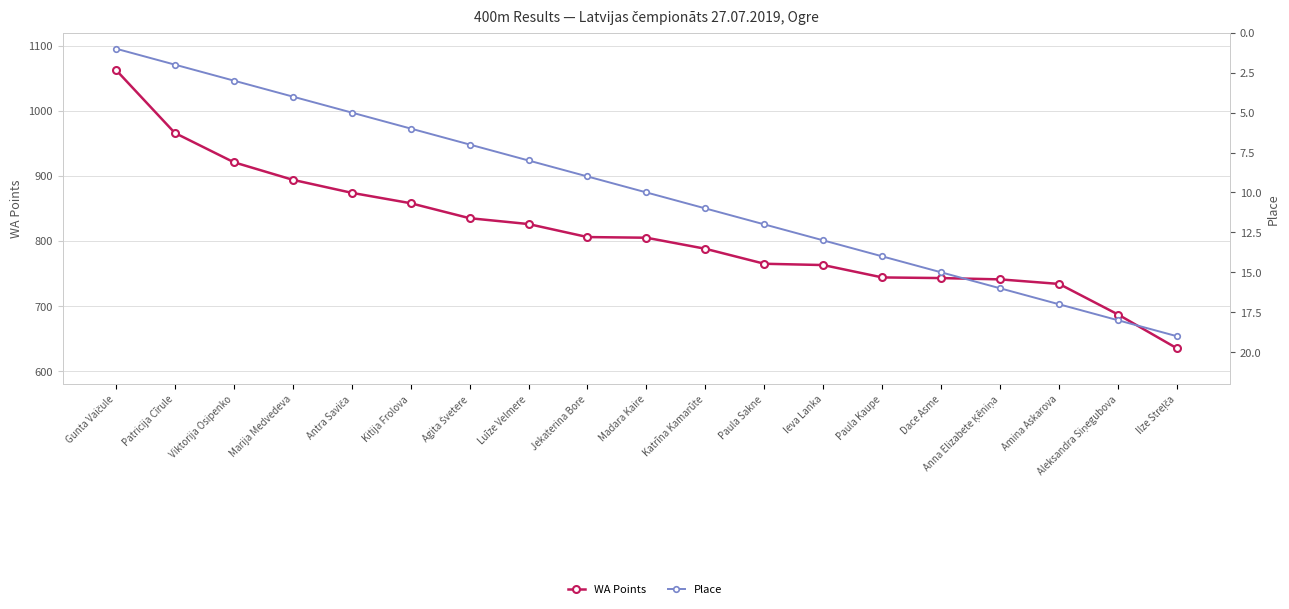

Reading left to right, extract all data points from this chart.

WA Points: Gunta Vaičule=1063	Patricija Cīrule=966	Viktorija Osipenko=921	Marija Medvedeva=894	Antra Saviča=874	Kitija Frolova=858	Agita Švetere=835	Luīze Velmere=826	Jekaterina Bore=806	Madara Kaire=805	Katrīna Kamarūte=788	Paula Sakne=765	Ieva Lanka=763	Paula Kaupe=744	Dace Asme=743	Anna Elizabete Ķēniņa=741	Amina Askarova=734	Aleksandra Siņegubova=687	Ilze Streļča=635
Place: Gunta Vaičule=1	Patricija Cīrule=2	Viktorija Osipenko=3	Marija Medvedeva=4	Antra Saviča=5	Kitija Frolova=6	Agita Švetere=7	Luīze Velmere=8	Jekaterina Bore=9	Madara Kaire=10	Katrīna Kamarūte=11	Paula Sakne=12	Ieva Lanka=13	Paula Kaupe=14	Dace Asme=15	Anna Elizabete Ķēniņa=16	Amina Askarova=17	Aleksandra Siņegubova=18	Ilze Streļča=19